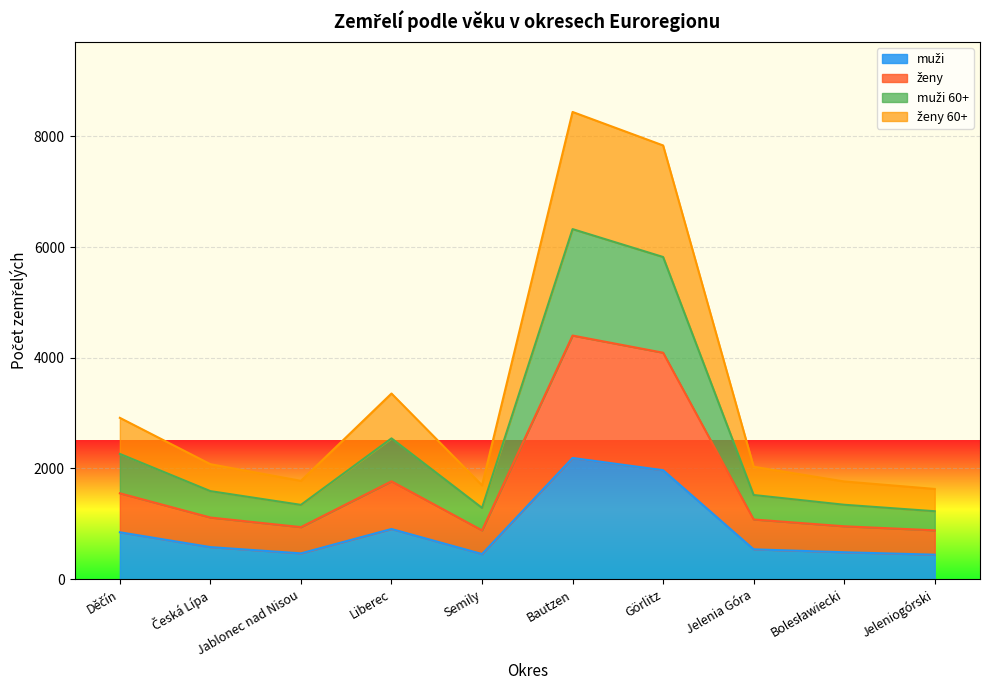

What is the label of the 10th point from the left?

Jeleniogórski